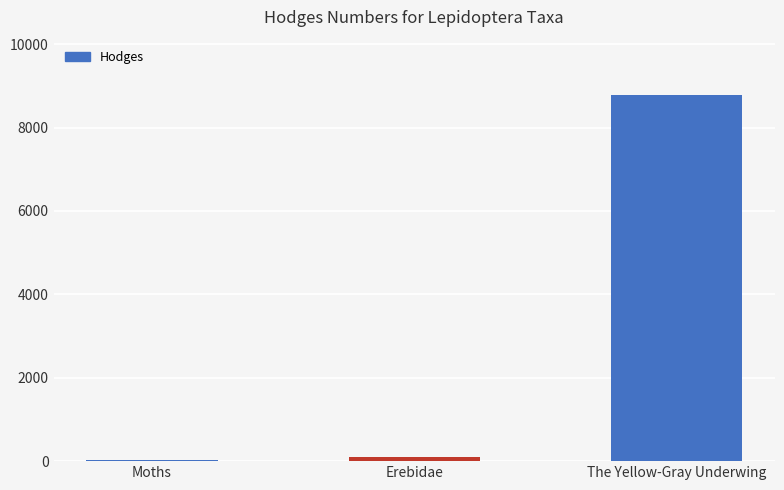

Where is the data nearest to the value 4408?

Erebidae